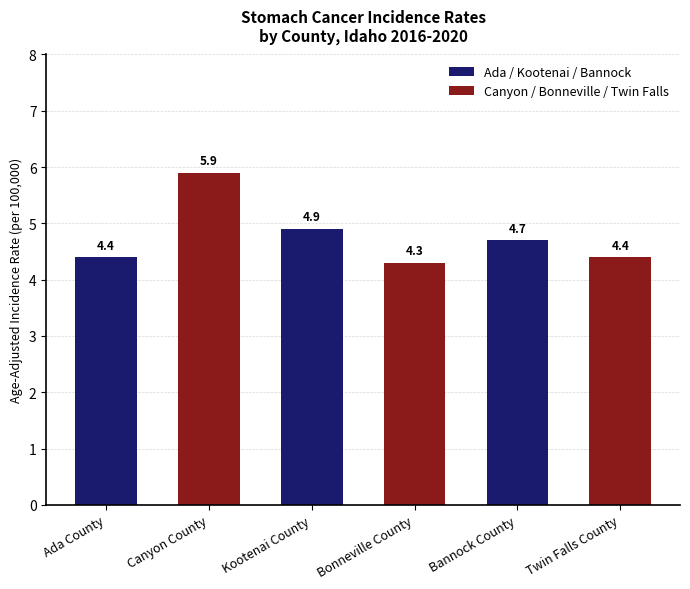

Reading right to left, extract all data points from this chart.

4.4	4.7	4.3	4.9	5.9	4.4